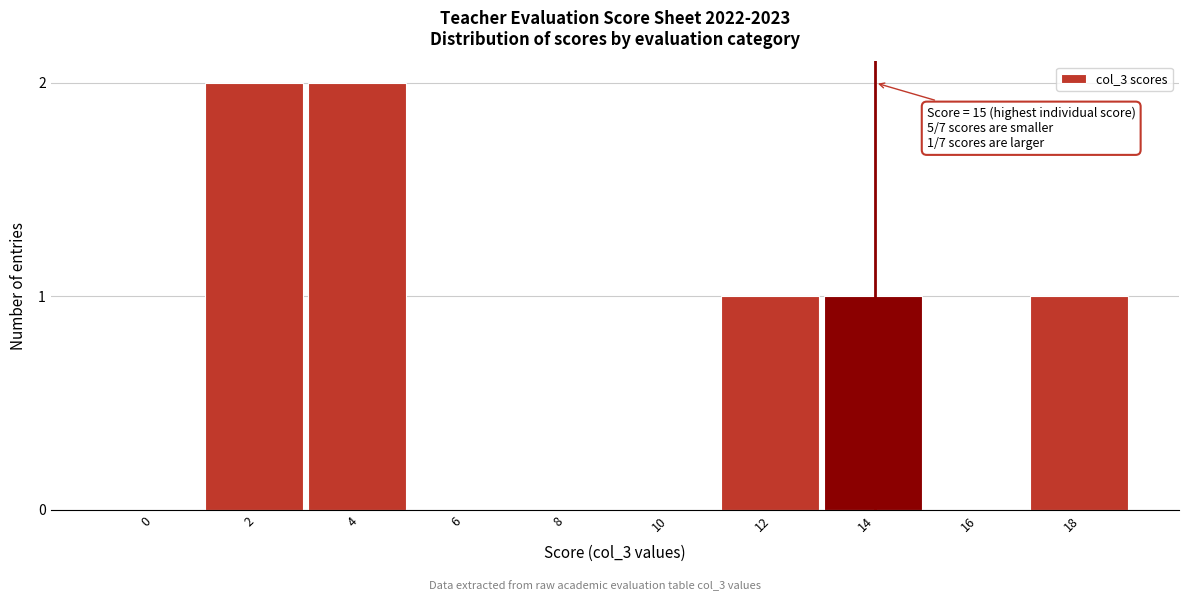

Reading right to left, extract all data points from this chart.

18=1	16=0	14=1	12=1	10=0	8=0	6=0	4=2	2=2	0=0